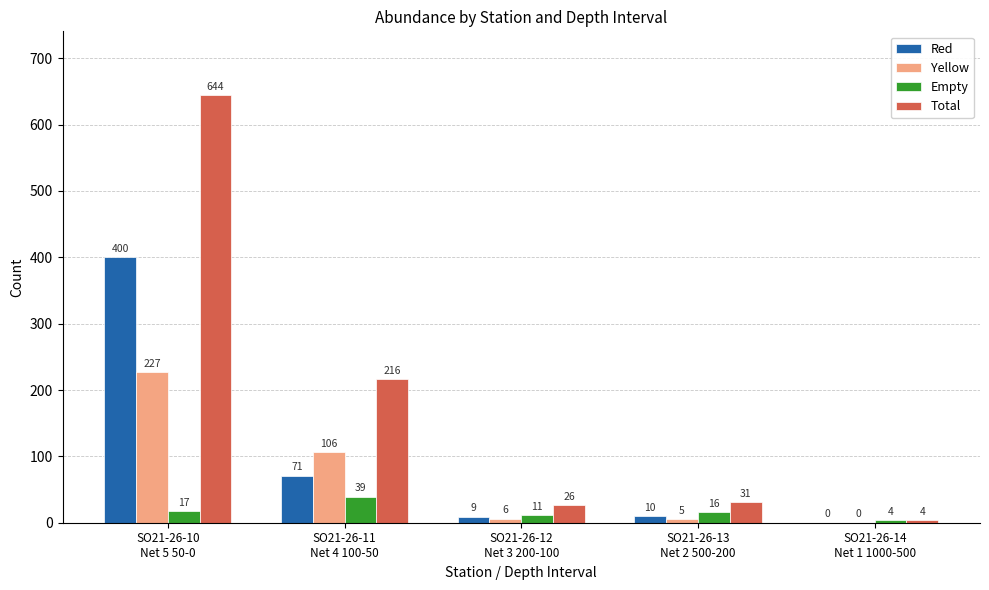

Reading left to right, extract all data points from this chart.

Red: 400	71	9	10	0
Yellow: 227	106	6	5	0
Empty: 17	39	11	16	4
Total: 644	216	26	31	4